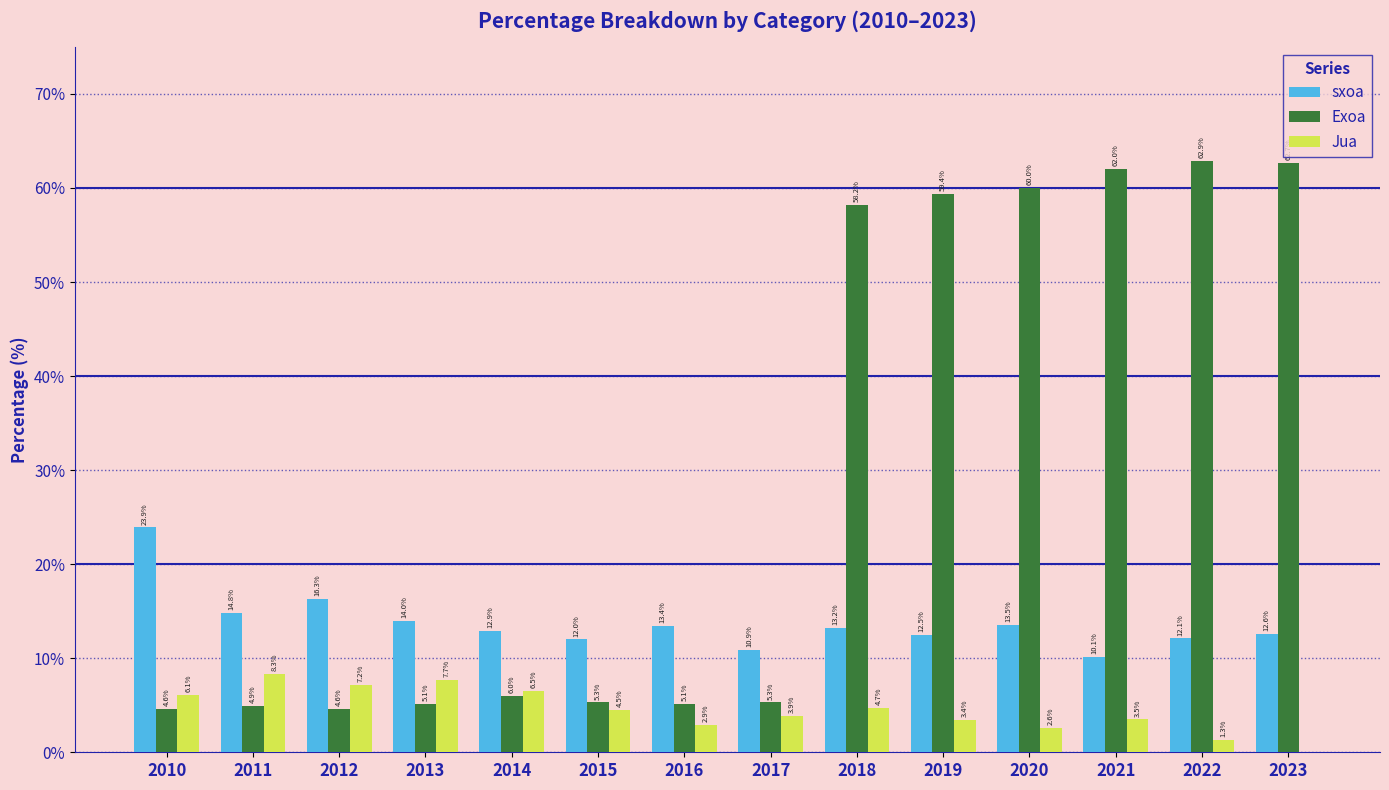

How many groups of bars are there?

14